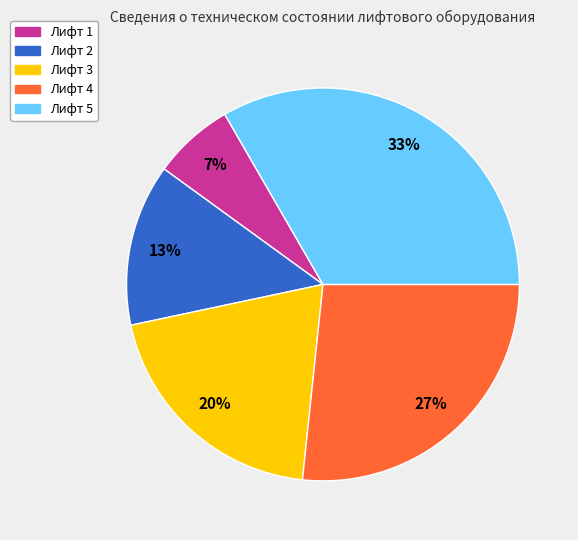

To the nearest percent, what percentage of the pie is Лифт 5?

33%